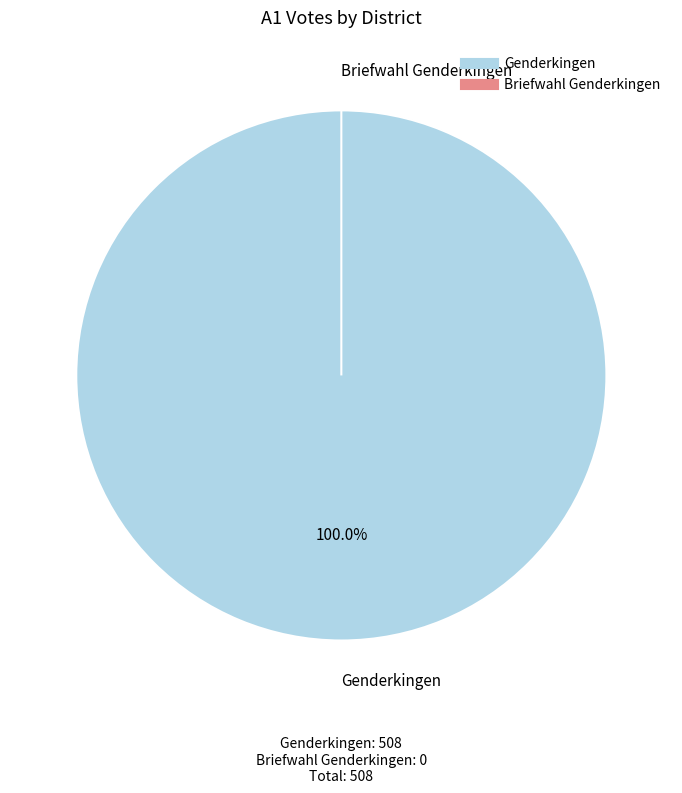

Rank the categories by value from lowest to highest.

Briefwahl Genderkingen, Genderkingen